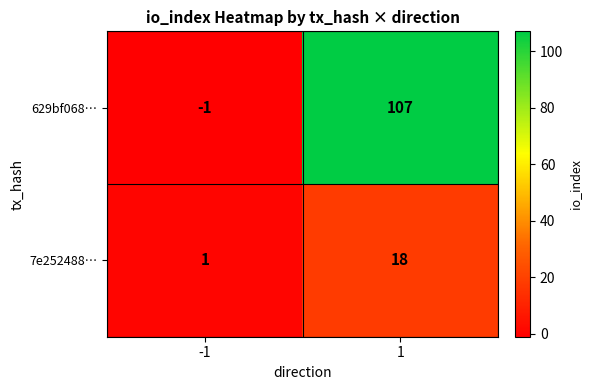

List the series in order of their overall mean, highest first.

629bf068…, 7e252488…